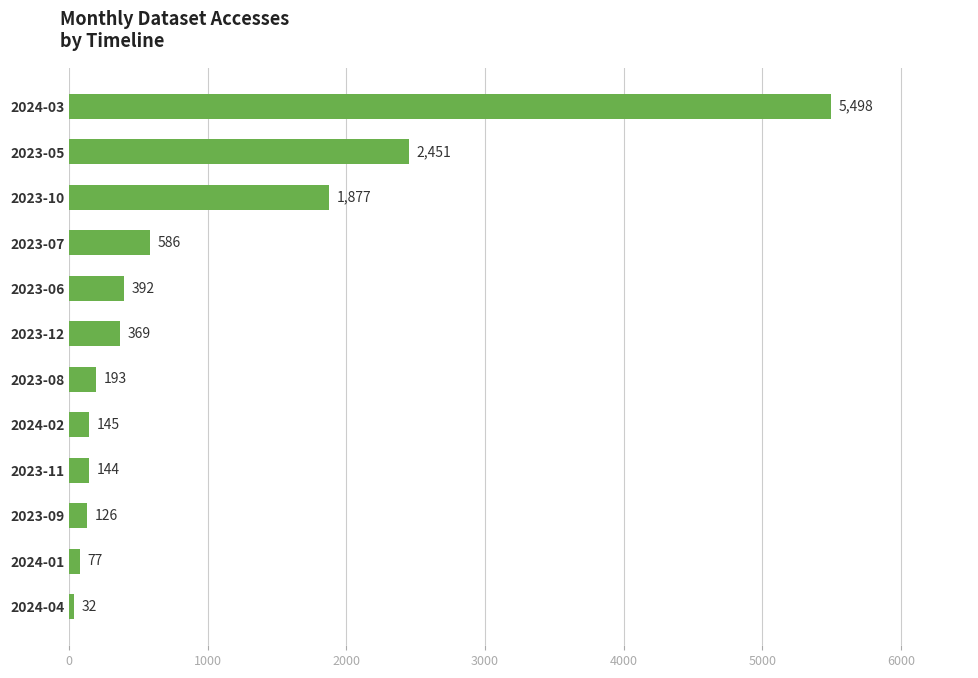

The chart shows a value of 369 at 2023-12. True or false?

True